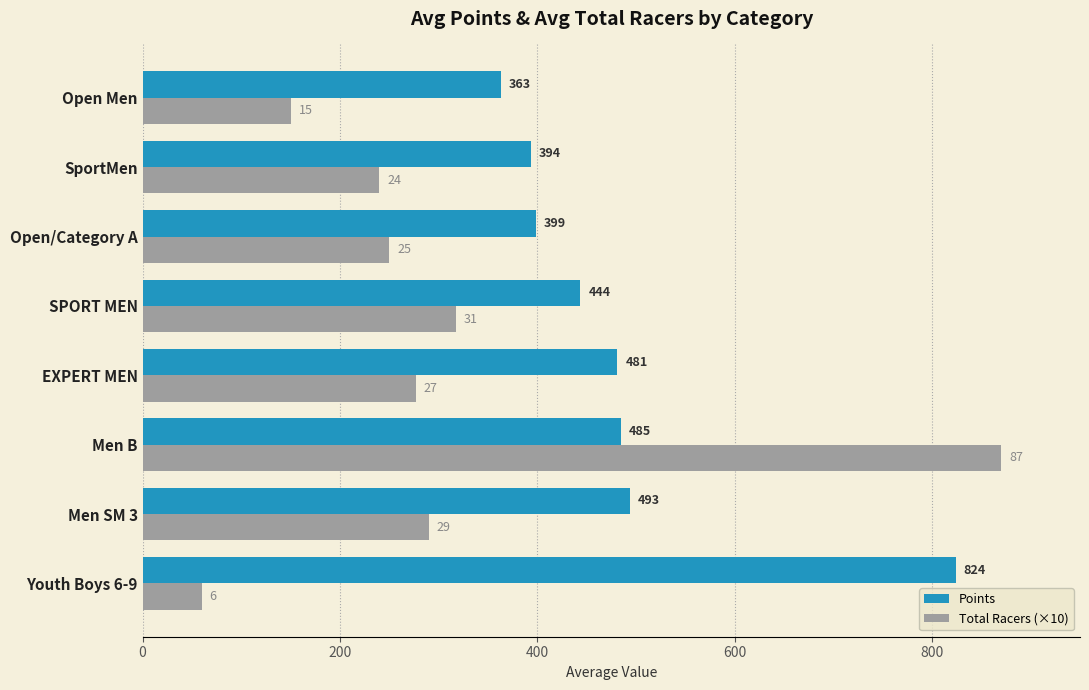

True or false: Points has a value of 481.1 at EXPERT MEN.

True